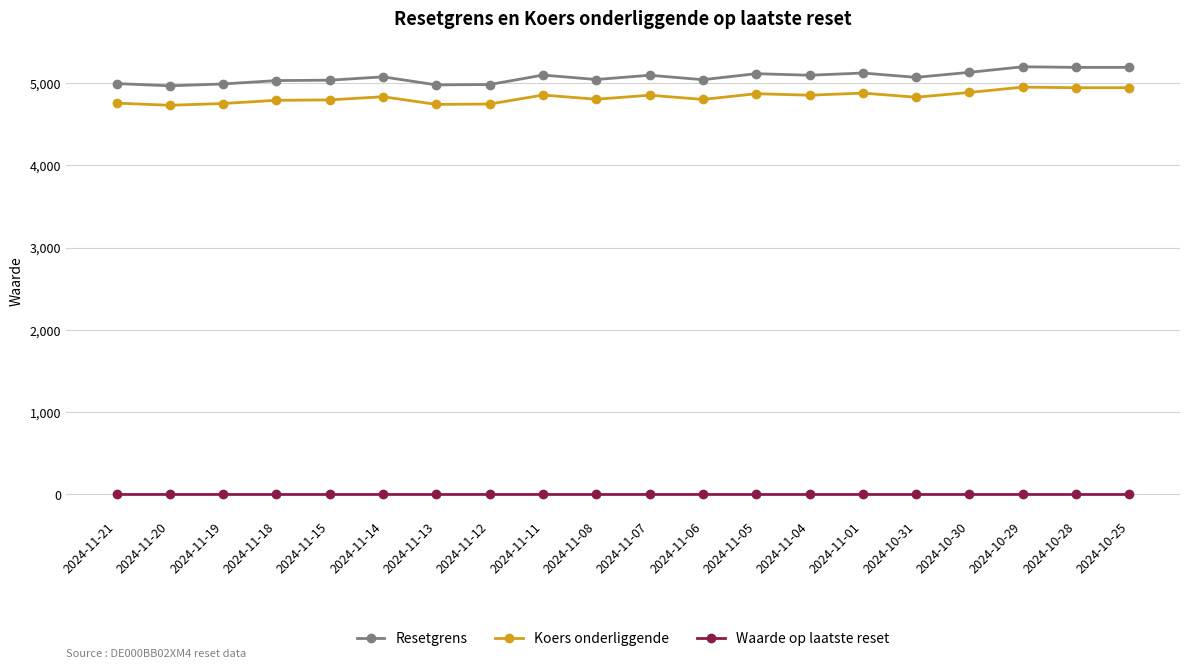

Which series has the largest total across all categories?

Resetgrens